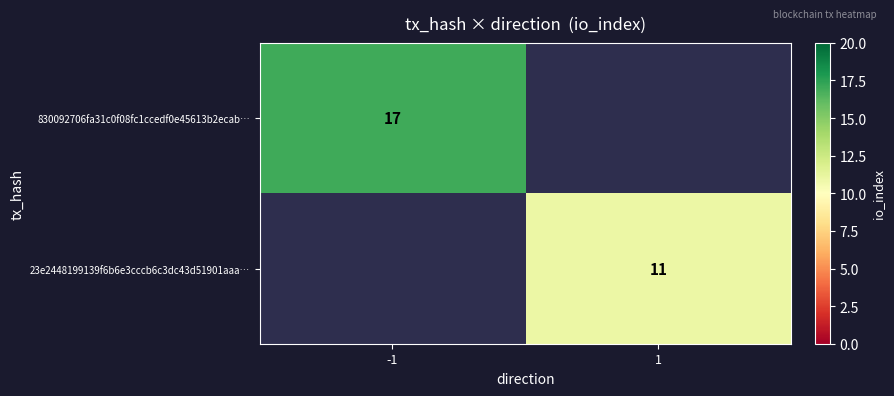

The value of 830092706fa31c0f08fc1ccedf0e45613b2ecab… at -1 is 28. True or false?

False